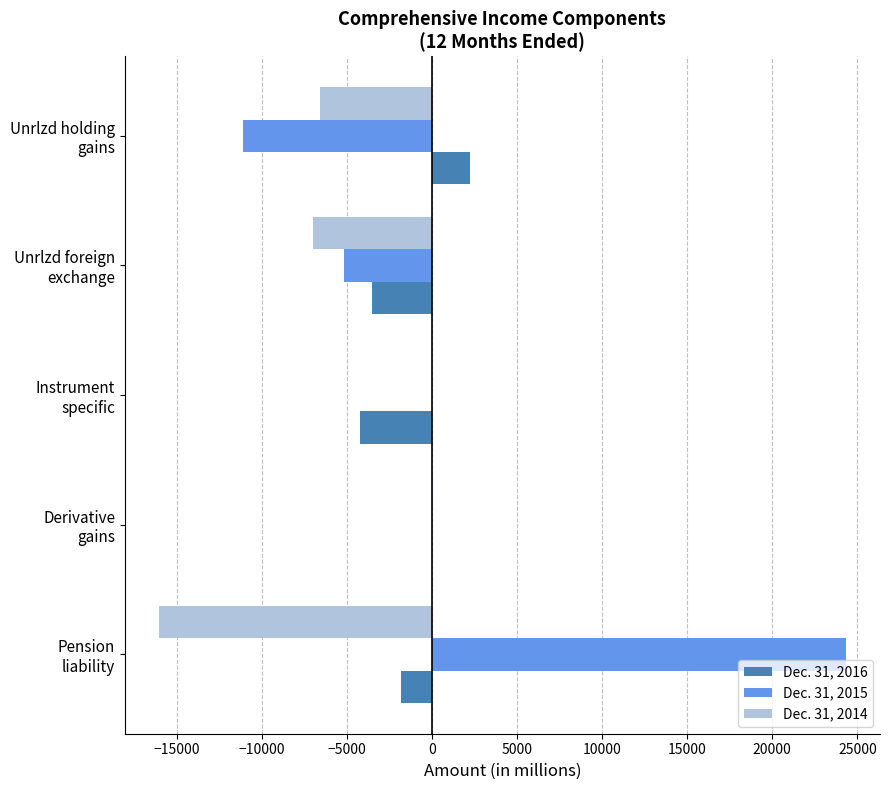

How many categories are shown in the chart?

5